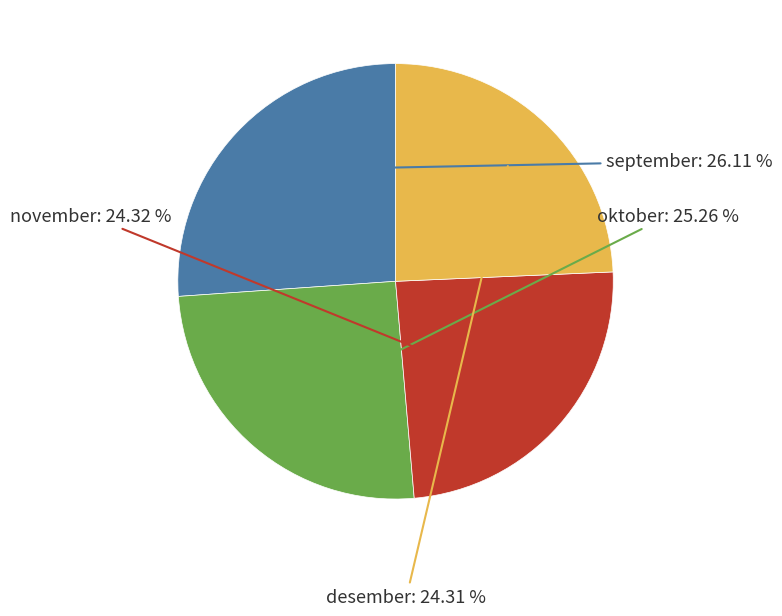

Does oktober account for over 50% of the chart?

No